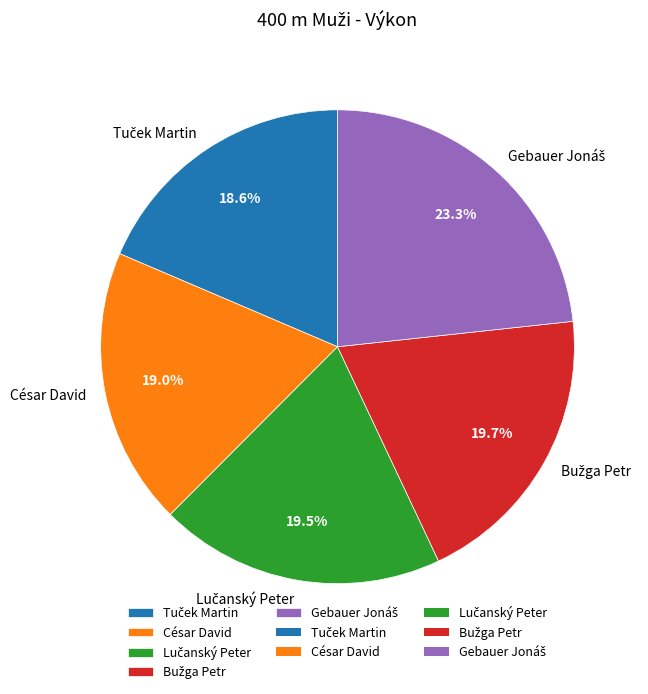

To the nearest percent, what is the difference between the largest and smallest slice percentages?

5%